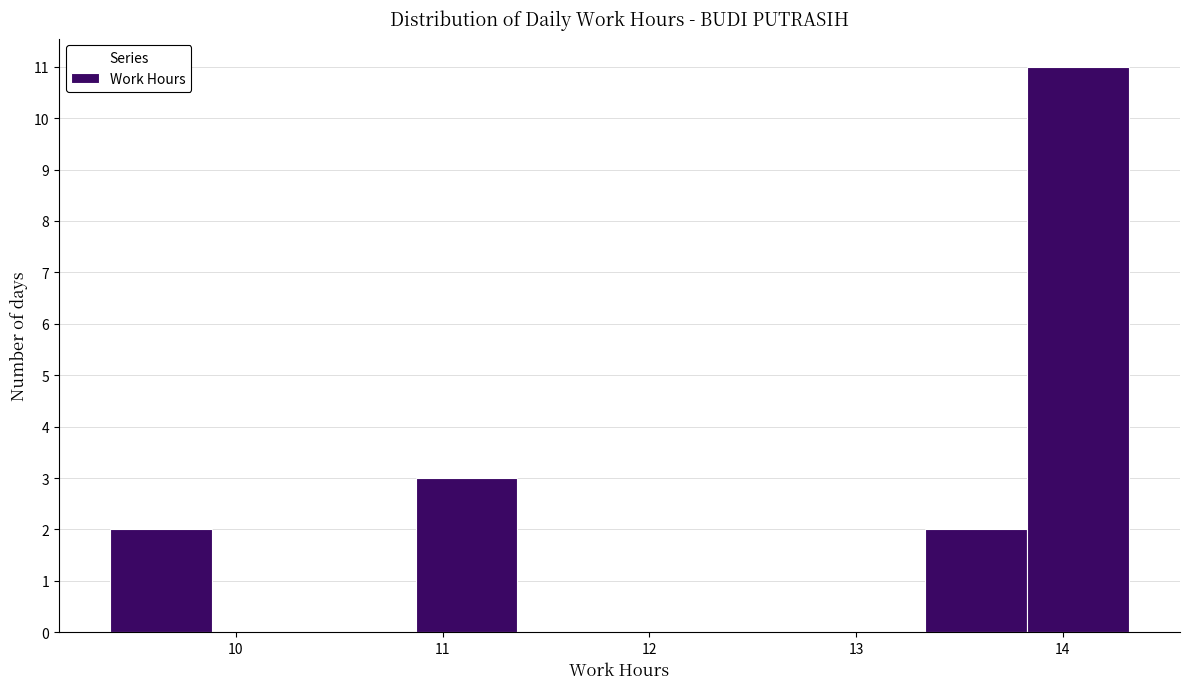

Which range on the x-axis has the tallest bar?

13.8 to 14.3